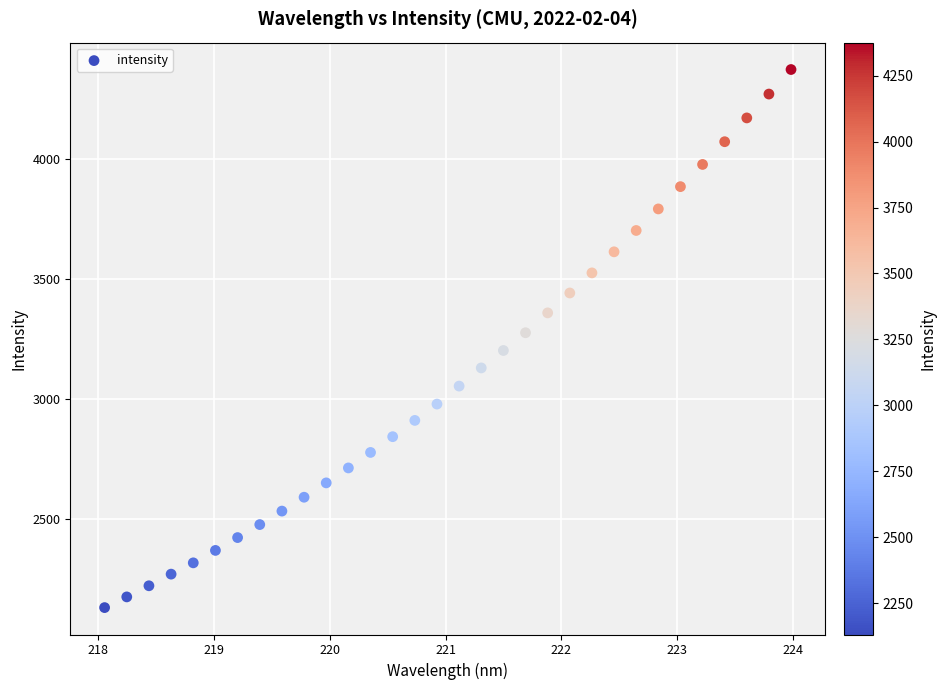

What is the range of X values (max minus min)?

5.9